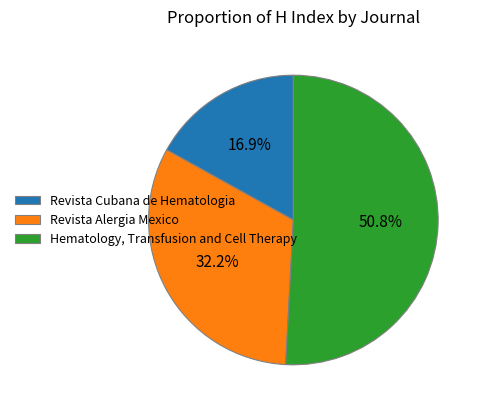

Count the number of slices in the pie.

3